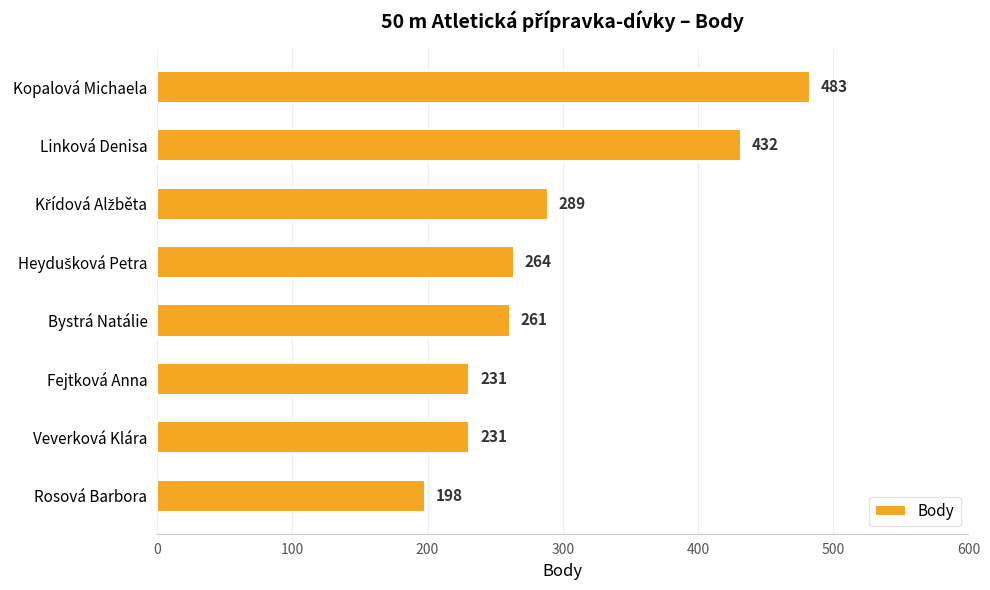

What position from the bottom is Linková Denisa?

7